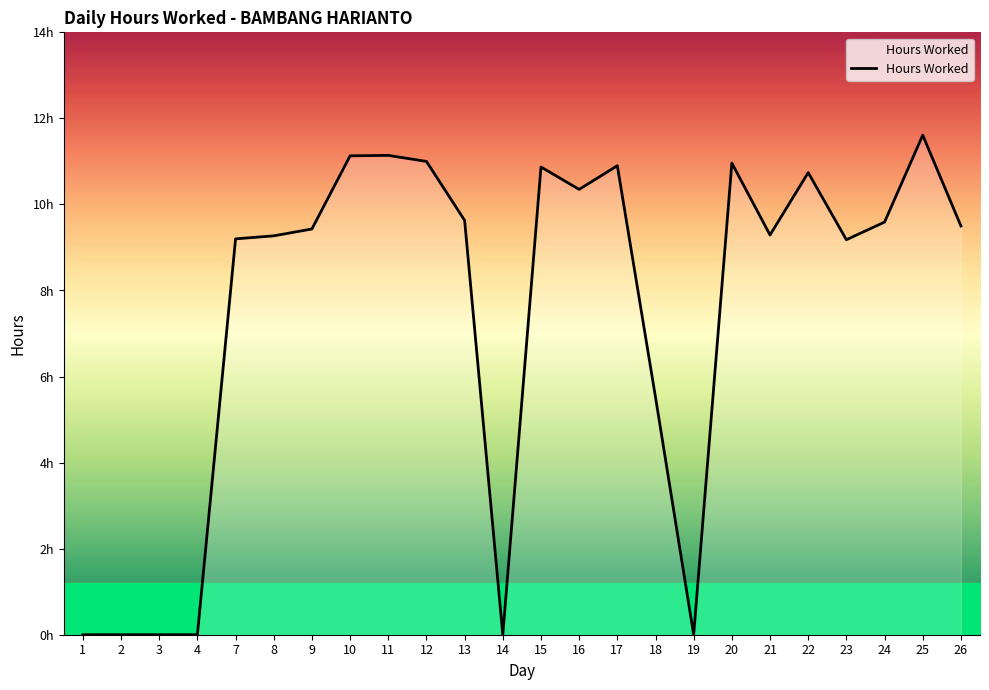

The chart shows a value of 6.2 at 15. True or false?

False